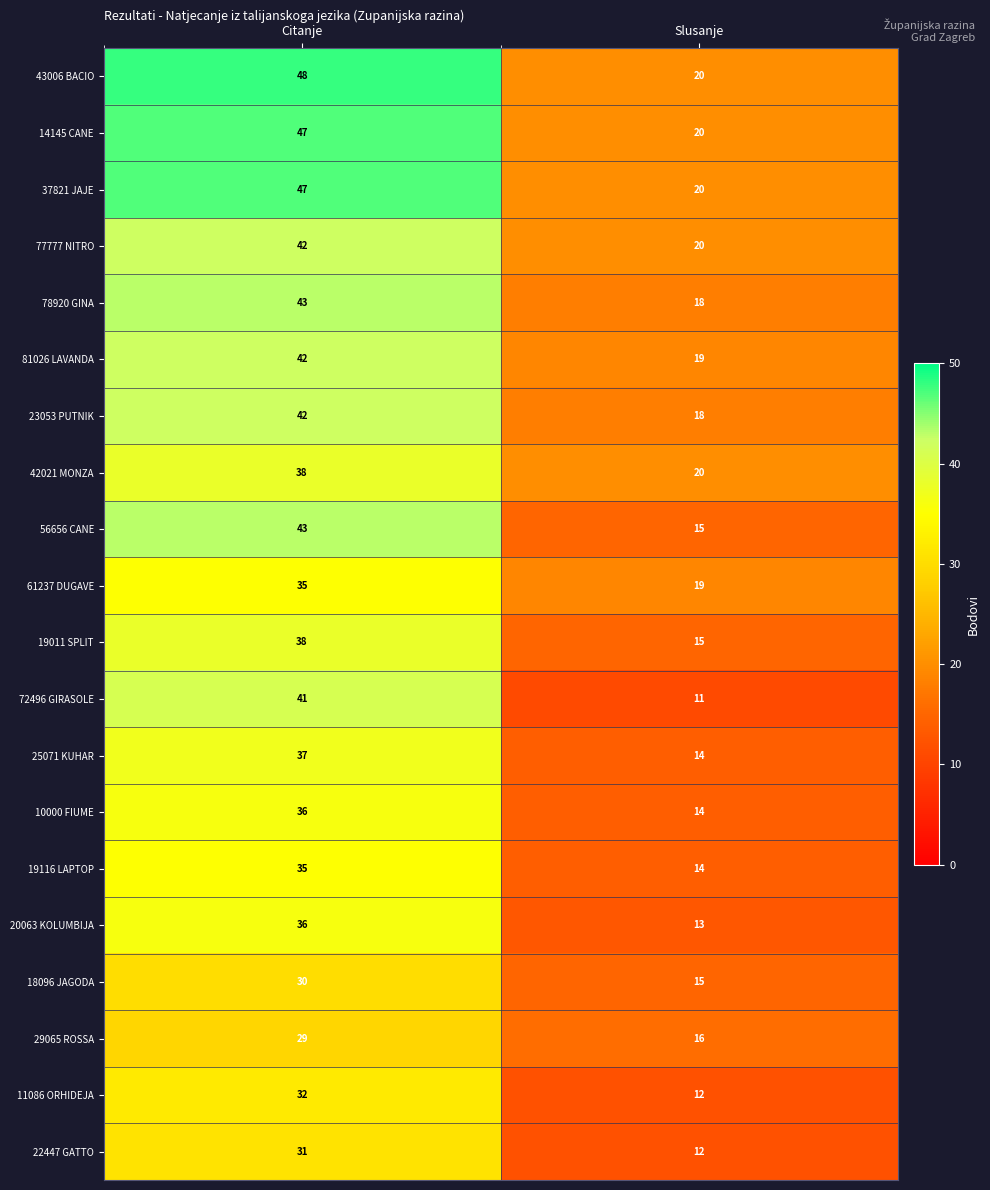

Which series has the largest total across all categories?

43006 BACIO